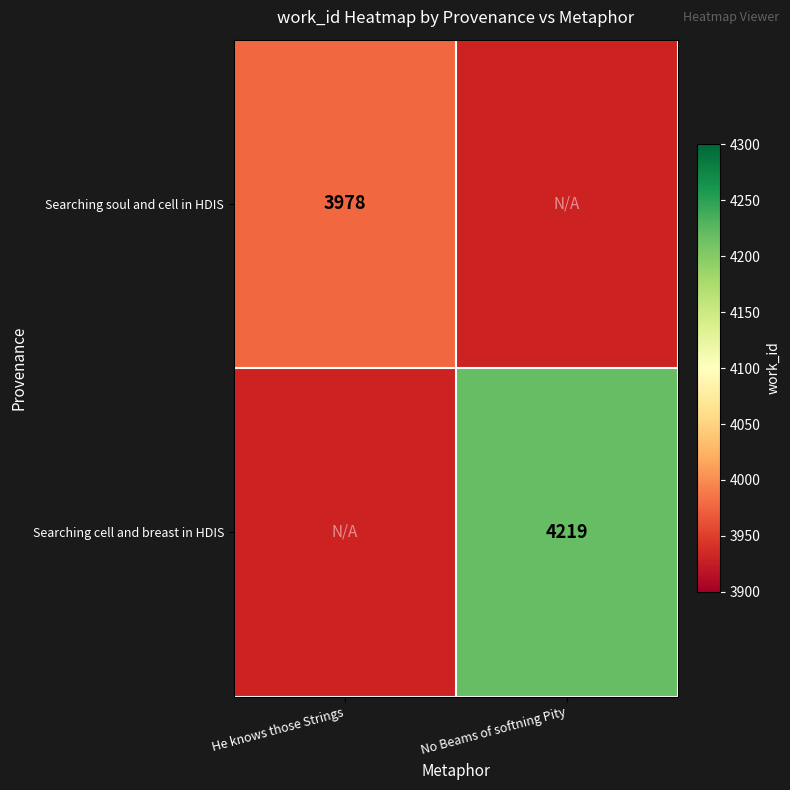

Is it true that Searching soul and cell in HDIS equals 3978 at He knows those Strings?

True